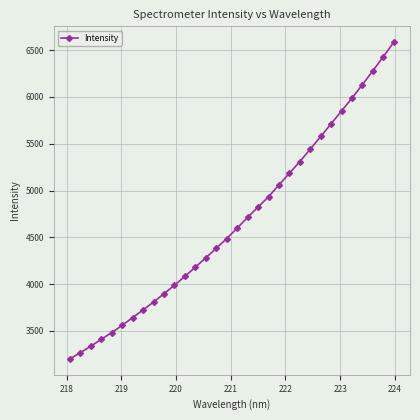

What is the minimum value shown in the chart?

3200.9